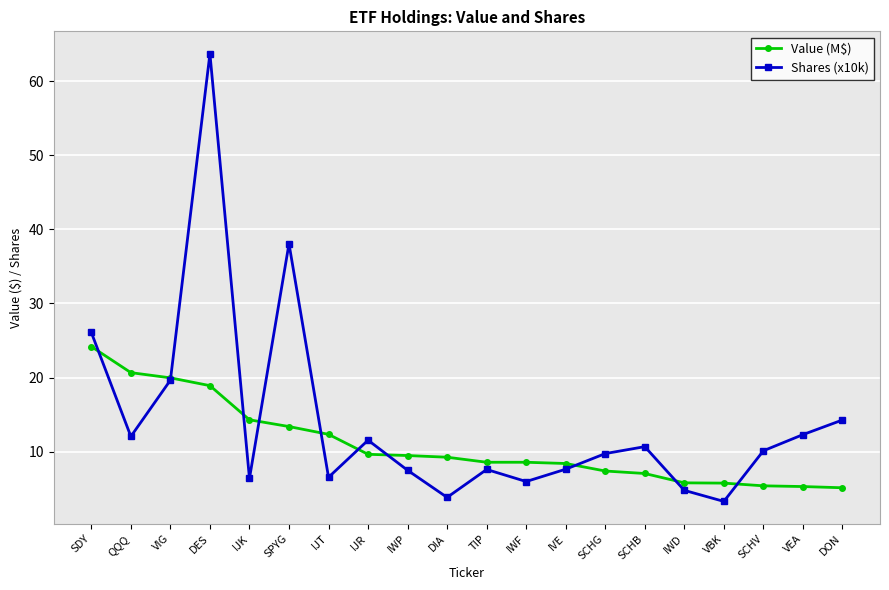

What is the label of the 1st point from the left?

SDY